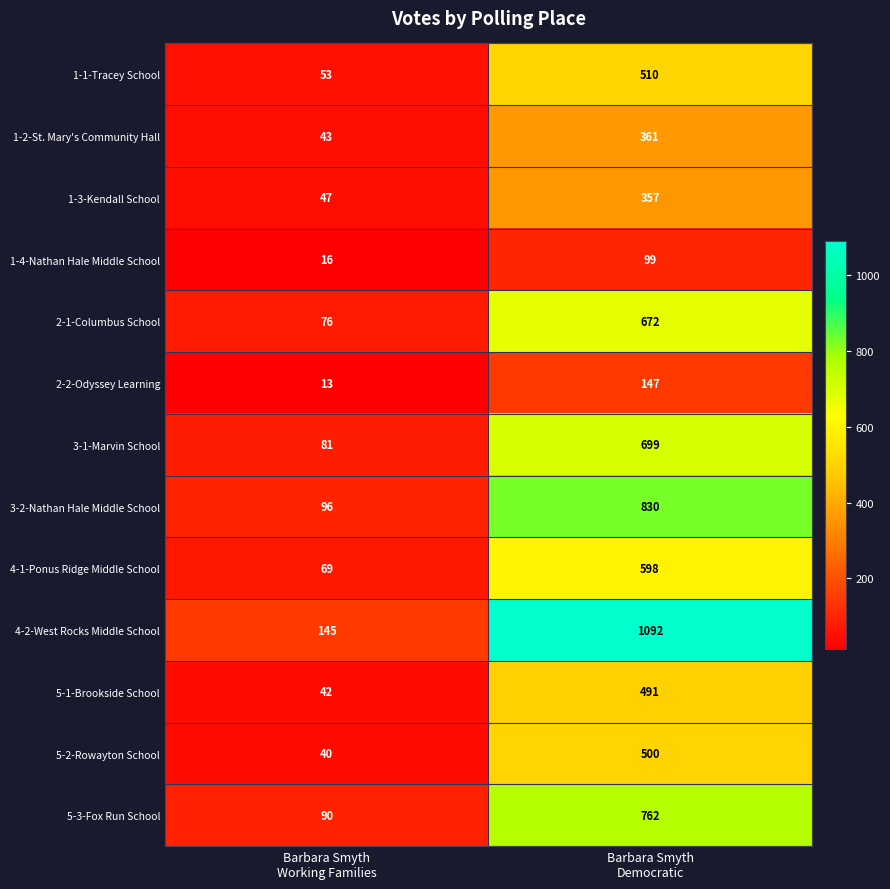

At Barbara Smyth
Democratic, list the series in order from largest to smallest.

4-2-West Rocks Middle School, 3-2-Nathan Hale Middle School, 5-3-Fox Run School, 3-1-Marvin School, 2-1-Columbus School, 4-1-Ponus Ridge Middle School, 1-1-Tracey School, 5-2-Rowayton School, 5-1-Brookside School, 1-2-St. Mary's Community Hall, 1-3-Kendall School, 2-2-Odyssey Learning, 1-4-Nathan Hale Middle School